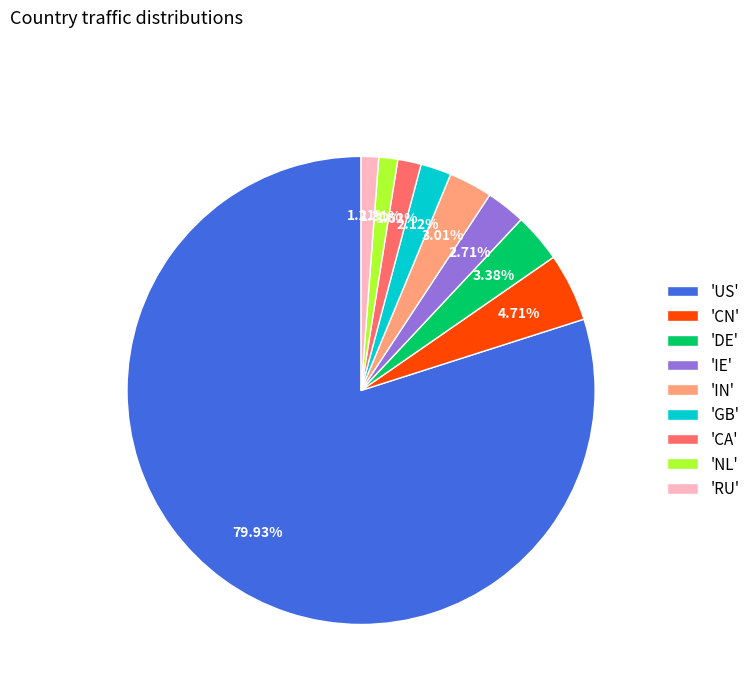

Which has a higher value, 'CN' or 'DE'?

'CN'